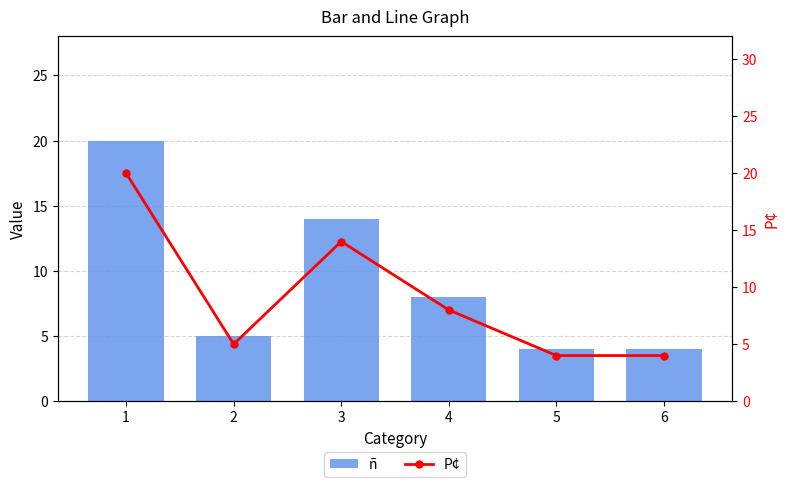

What is the average value of the ñ series?

9